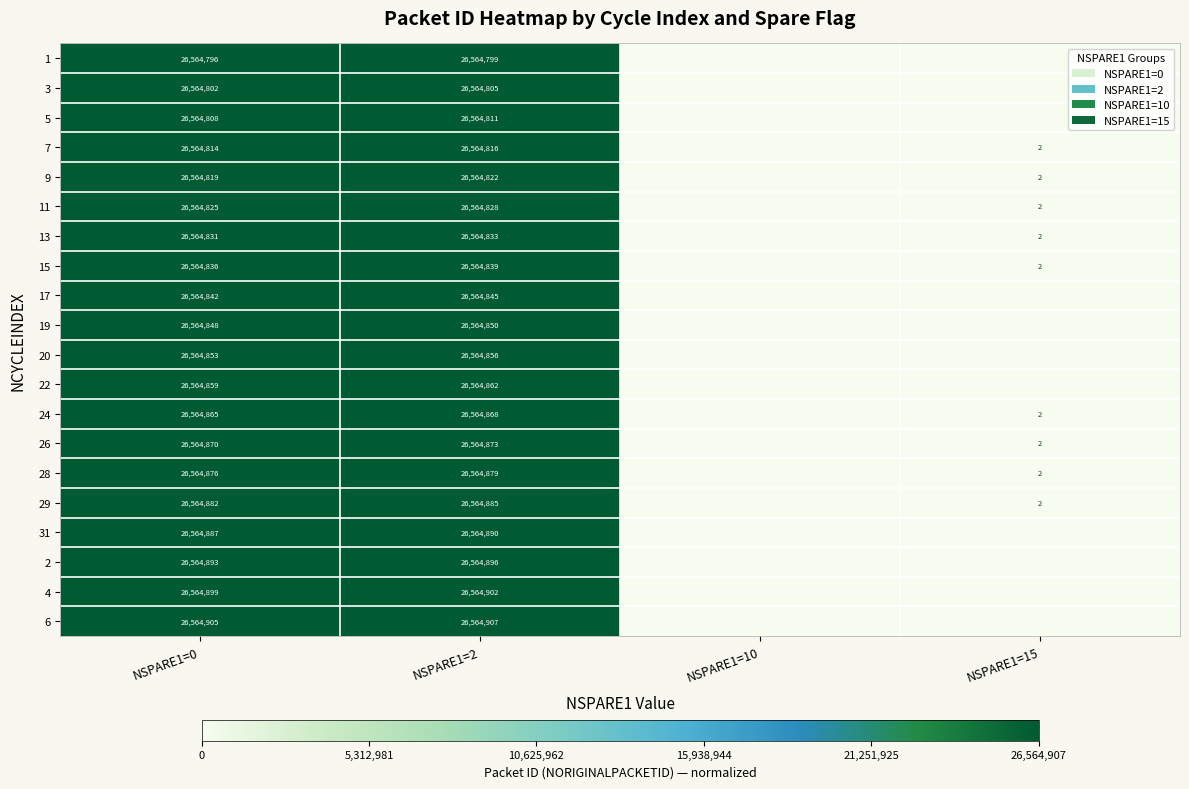

True or false: 24 has a value of 36770578 at NSPARE1=2.

False